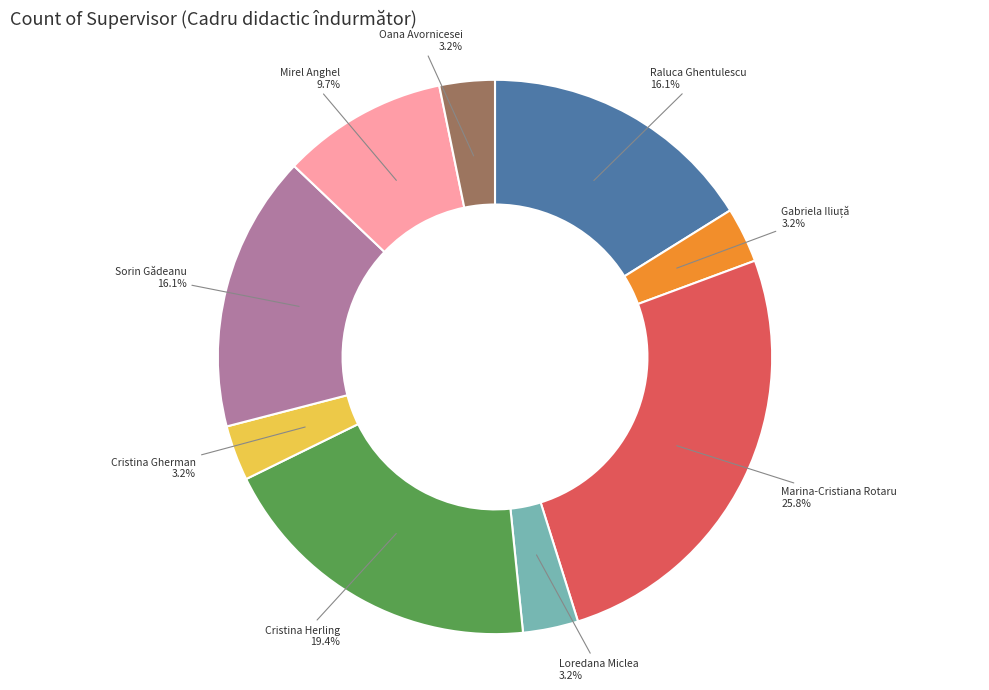

To the nearest percent, what is the difference between the largest and smallest slice percentages?

23%